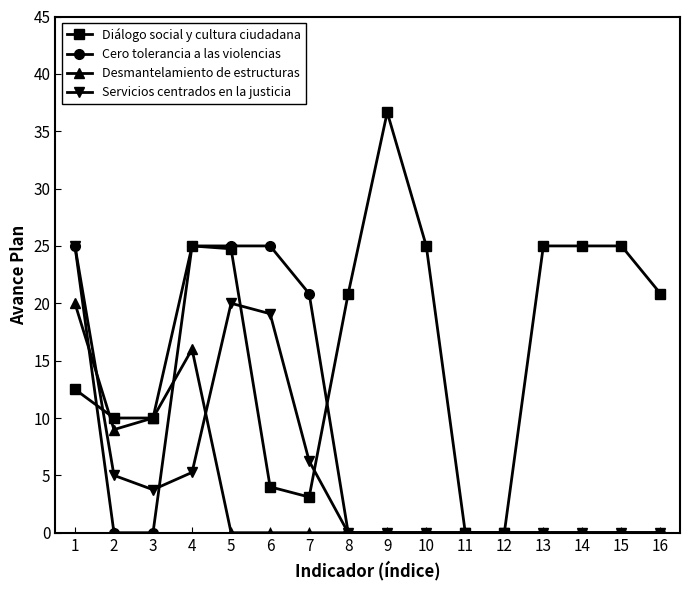

At which label does Diálogo social y cultura ciudadana reach its peak?

9